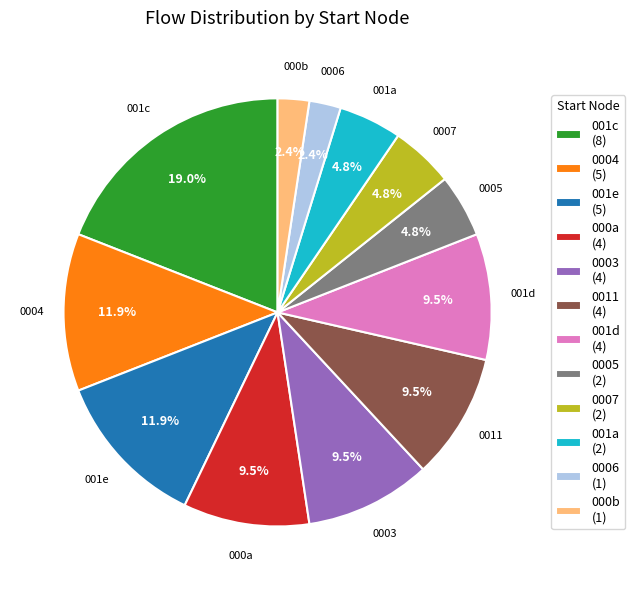

Does 0007 (2) account for over 50% of the chart?

No